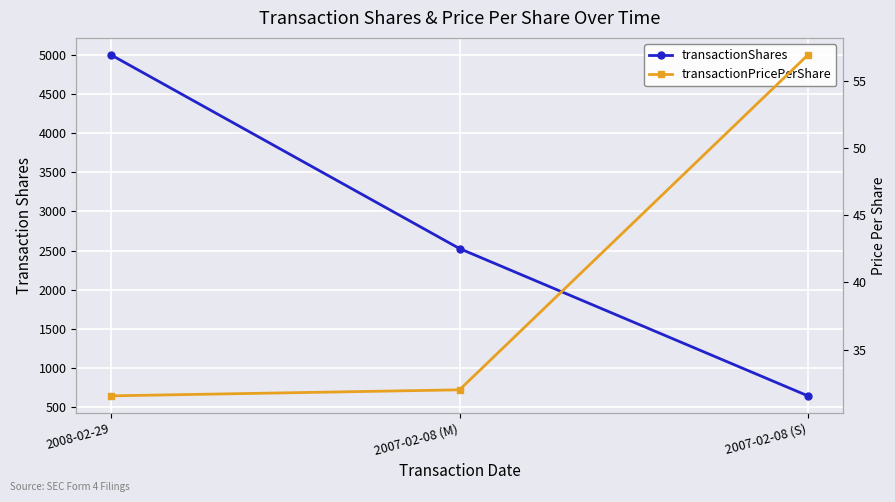

Rank the series at 2007-02-08 (S) from lowest to highest value.

transactionPricePerShare, transactionShares